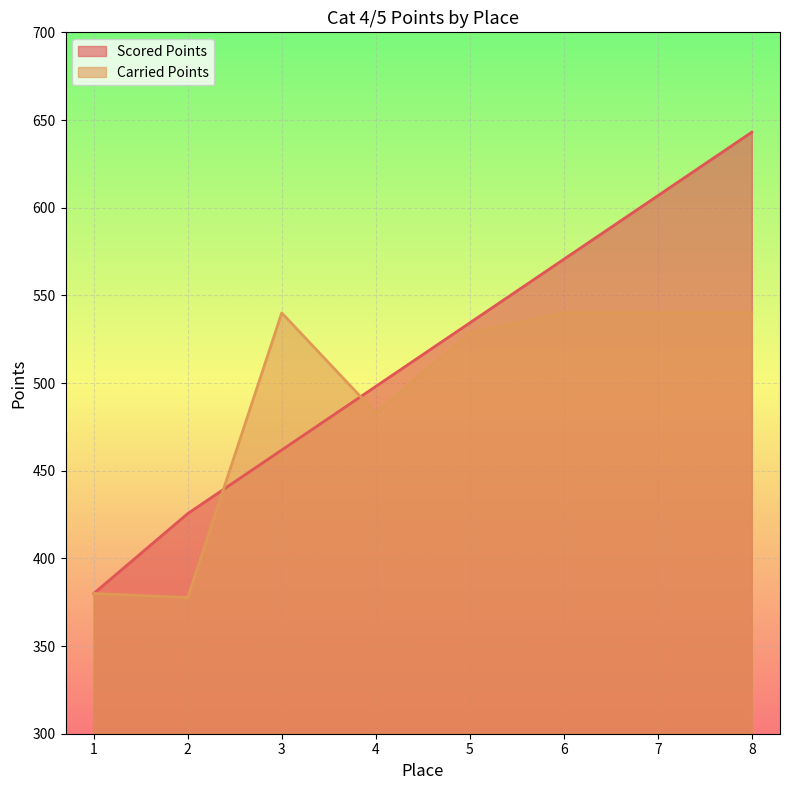

What is the highest value of the Scored Points series?

643.0